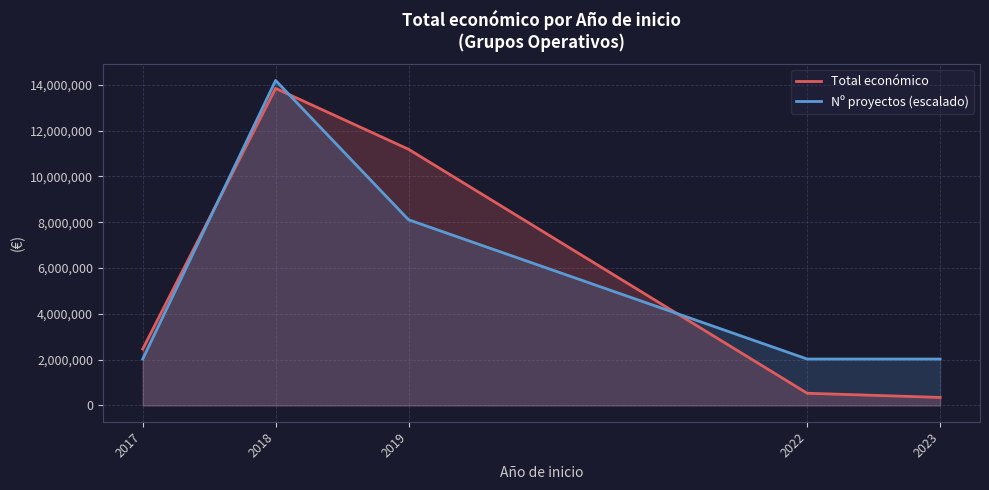

How many interior local peaks does the Nº proyectos (escalado) series have?

1